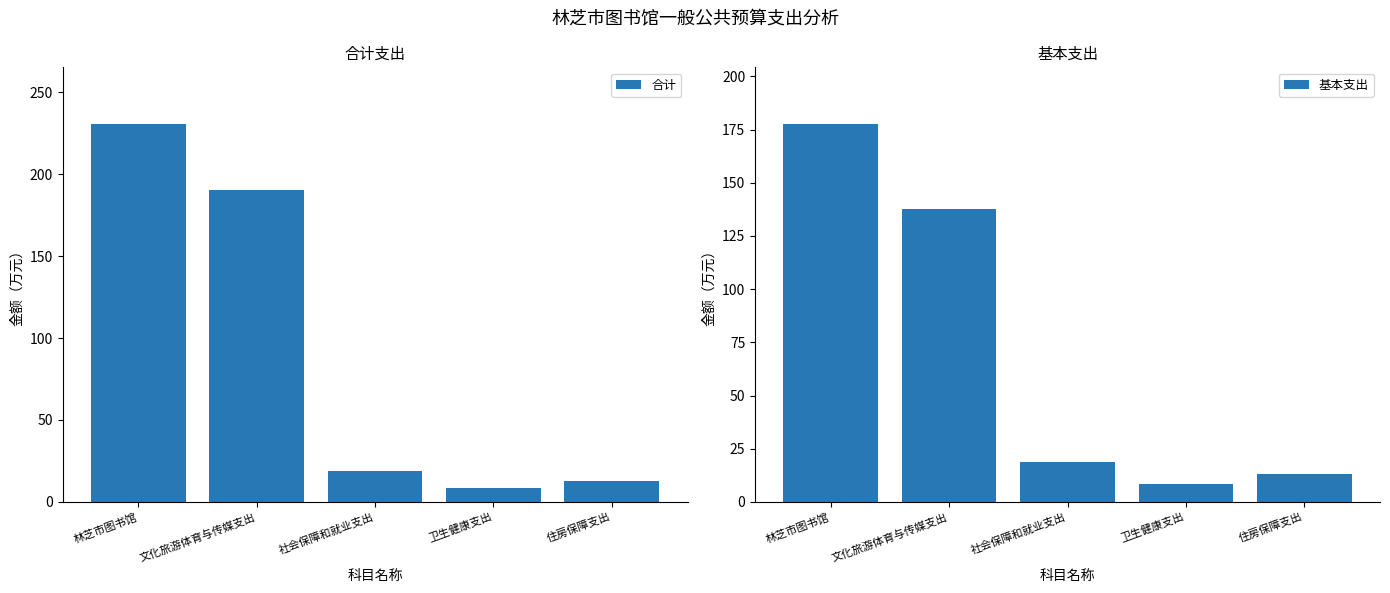

Is the value of 基本支出 at 住房保障支出 greater than the value of 合计 at 卫生健康支出?

Yes